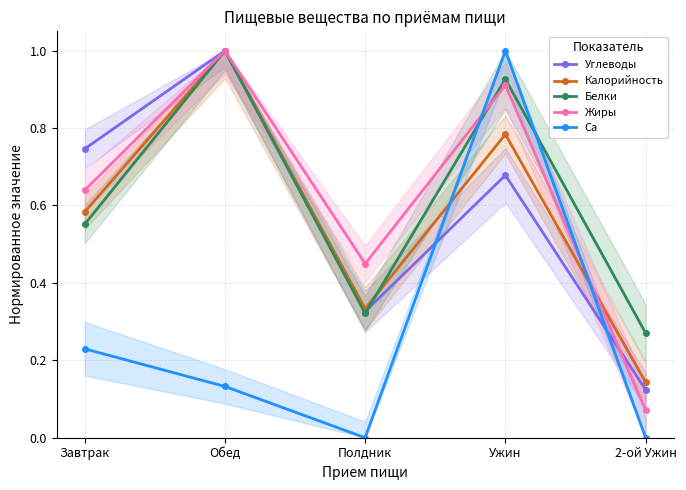

How many lines are shown in the chart?

5